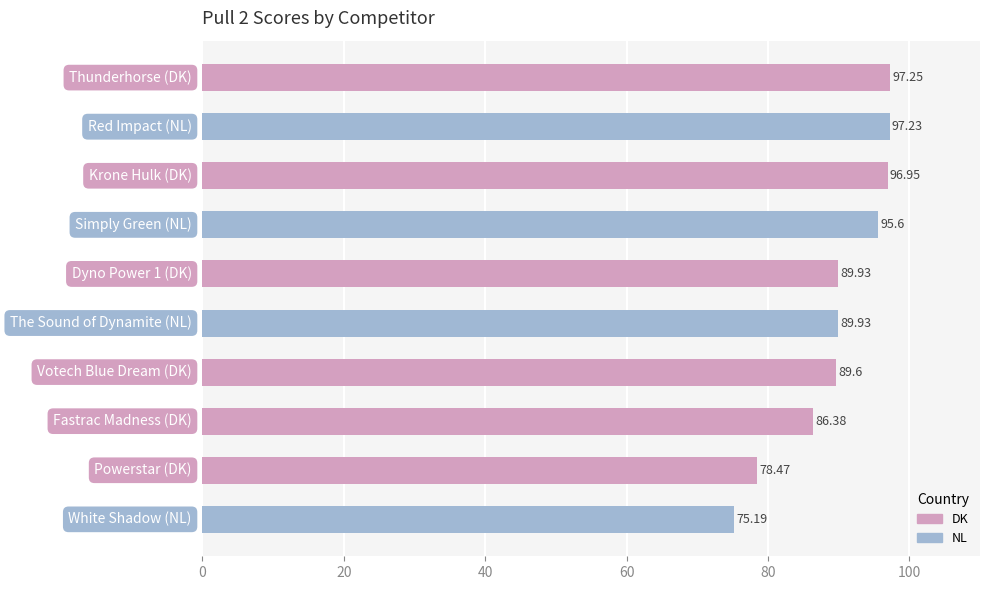

What is the difference between the maximum and second lowest values?

18.8